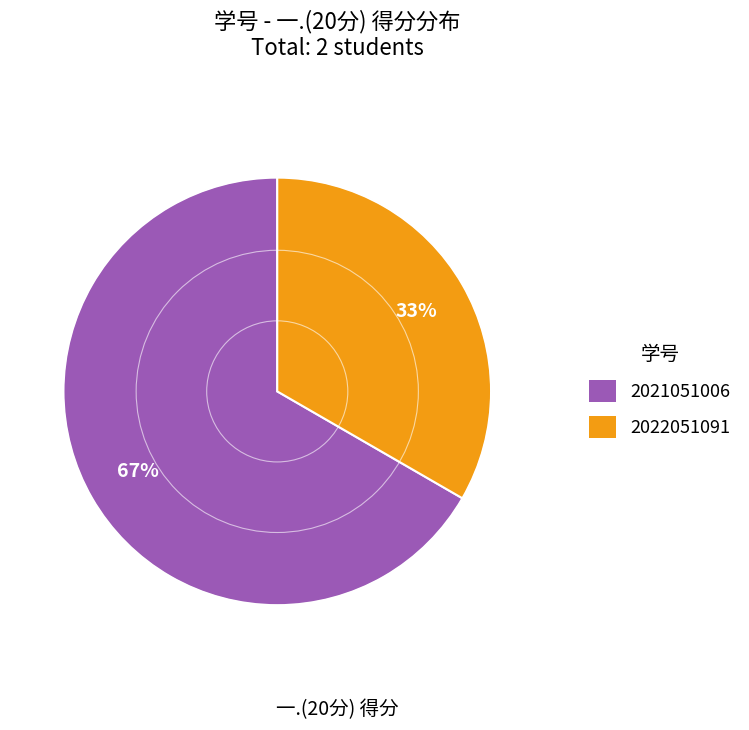

To the nearest percent, what is the combined percentage of 2021051006 and 2022051091?

100%